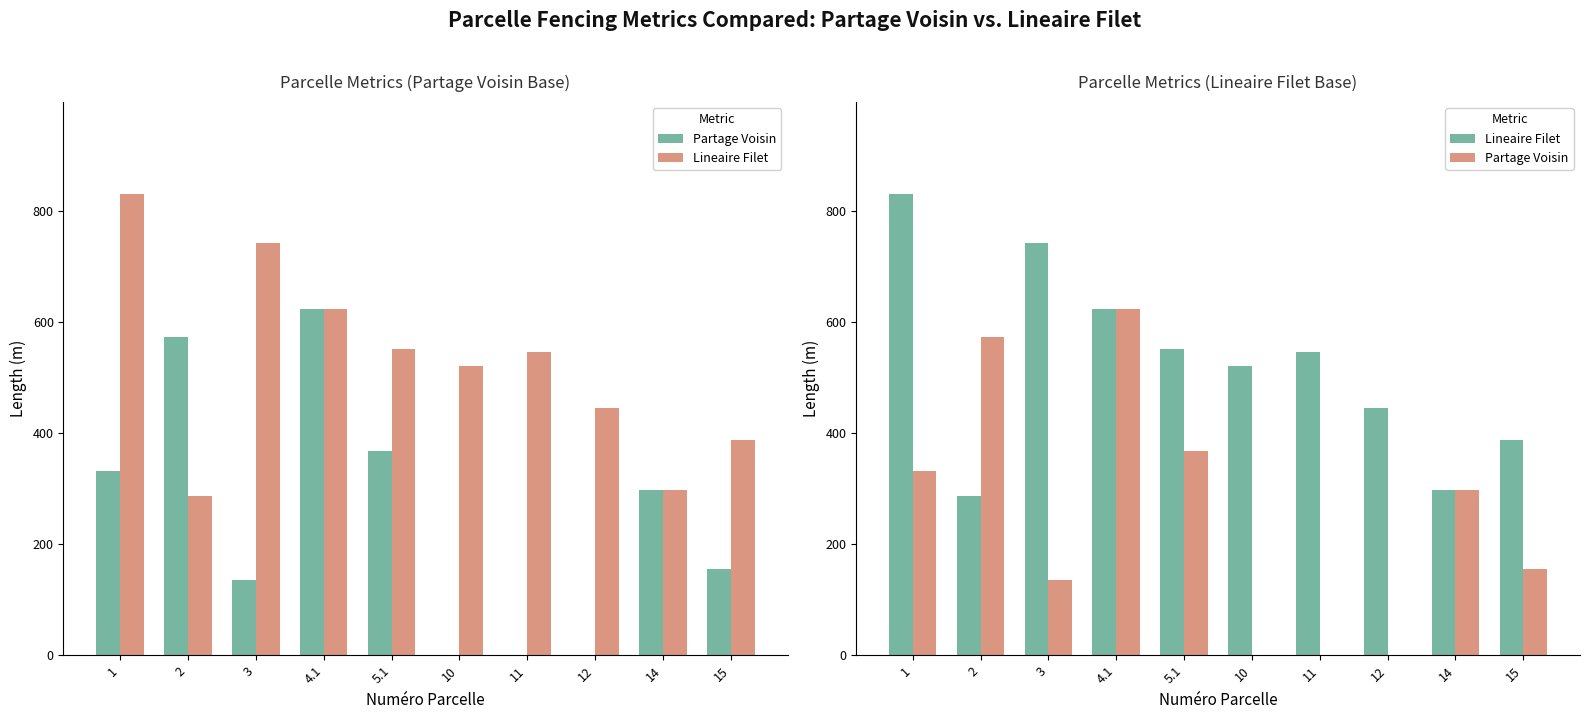

Reading left to right, list all the values displayed in this chart.

Partage Voisin: 331.7	571.6	134.7	622.2	367.4	0.0	0.0	0.0	296.6	154.9
Lineaire Filet: 829.2	285.8	741.0	622.2	551.1	519.6	545.0	445.0	296.6	387.3